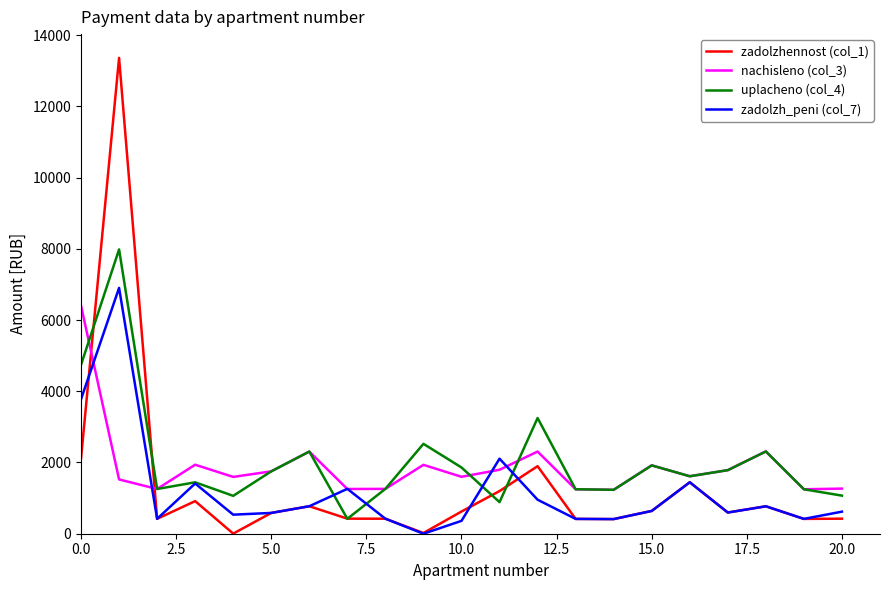

List the series in order of their peak value, highest first.

zadolzhennost (col_1), uplacheno (col_4), zadolzh_peni (col_7), nachisleno (col_3)